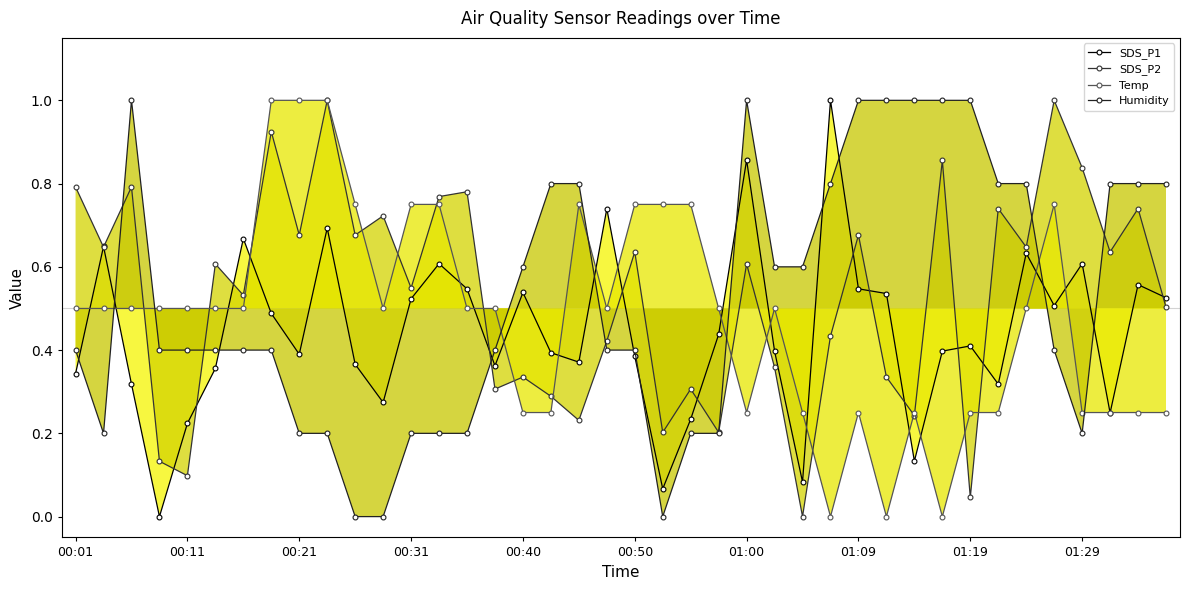

True or false: Humidity has more than 2 points higher than both neighbors.

False